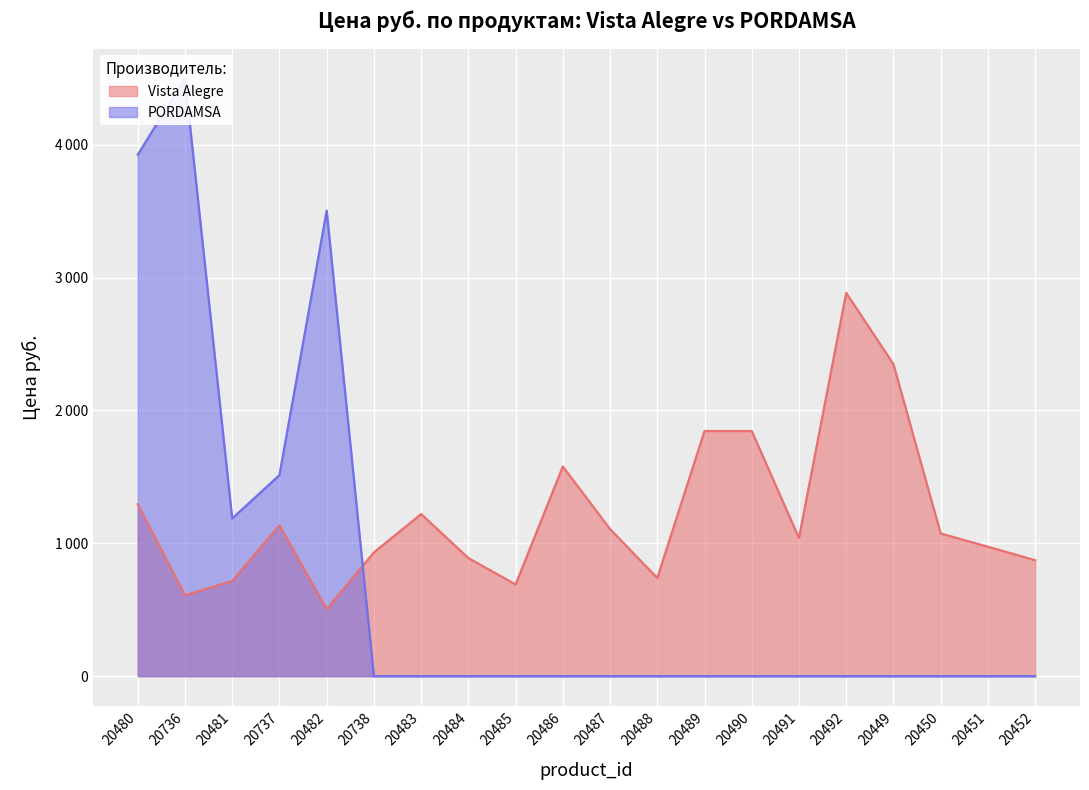

What is the difference between the maximum and second lowest values in the PORDAMSA series?

4499